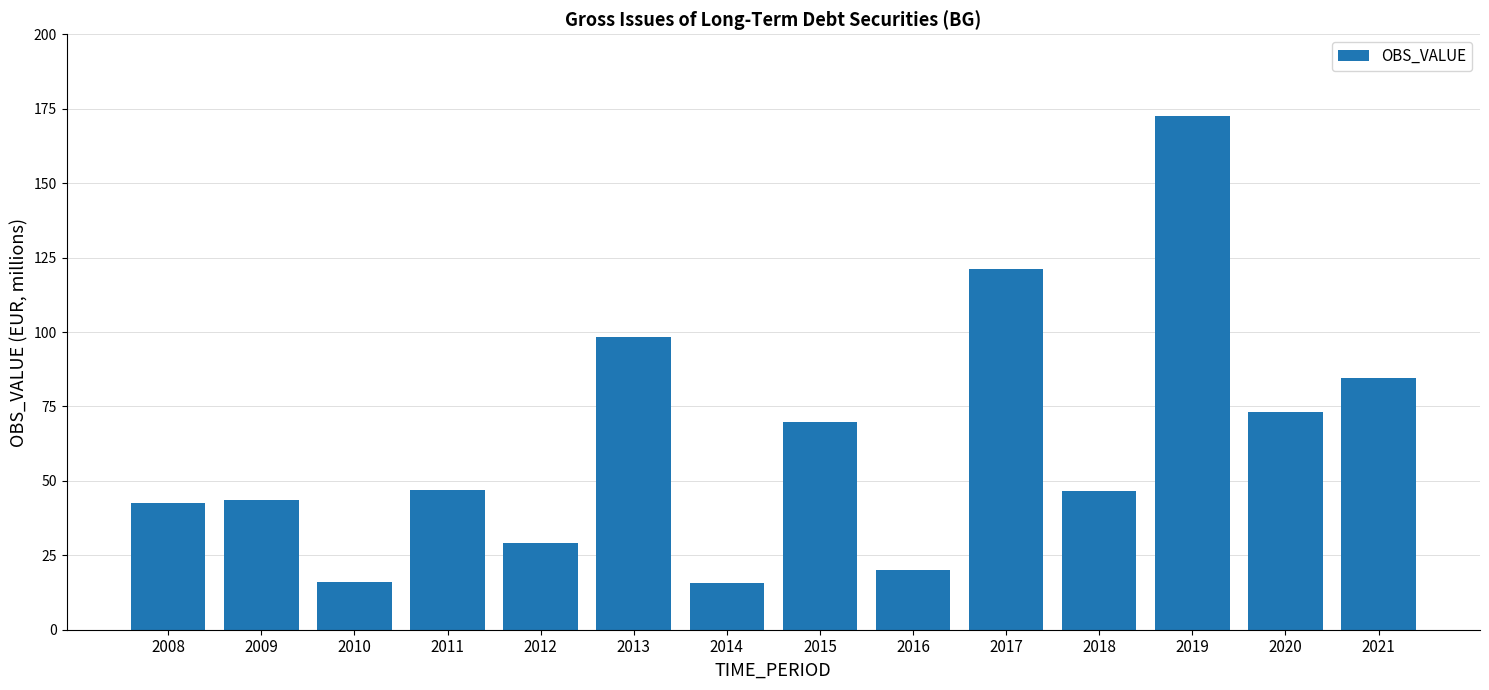

Are the bars grouped side by side (vs. stacked)?

No